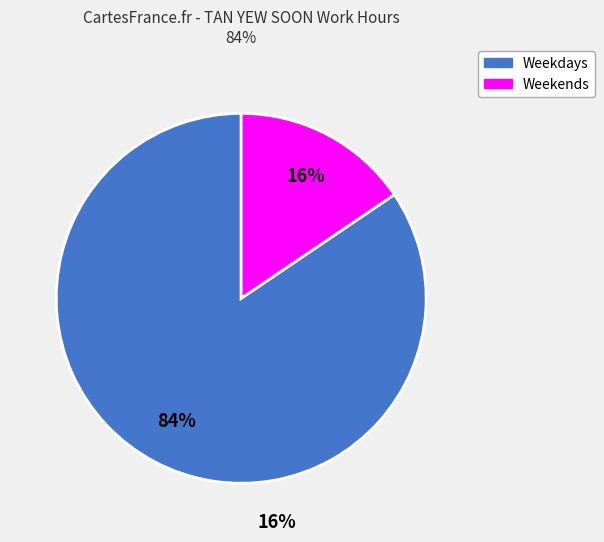

To the nearest percent, what is the average slice percentage?

50%